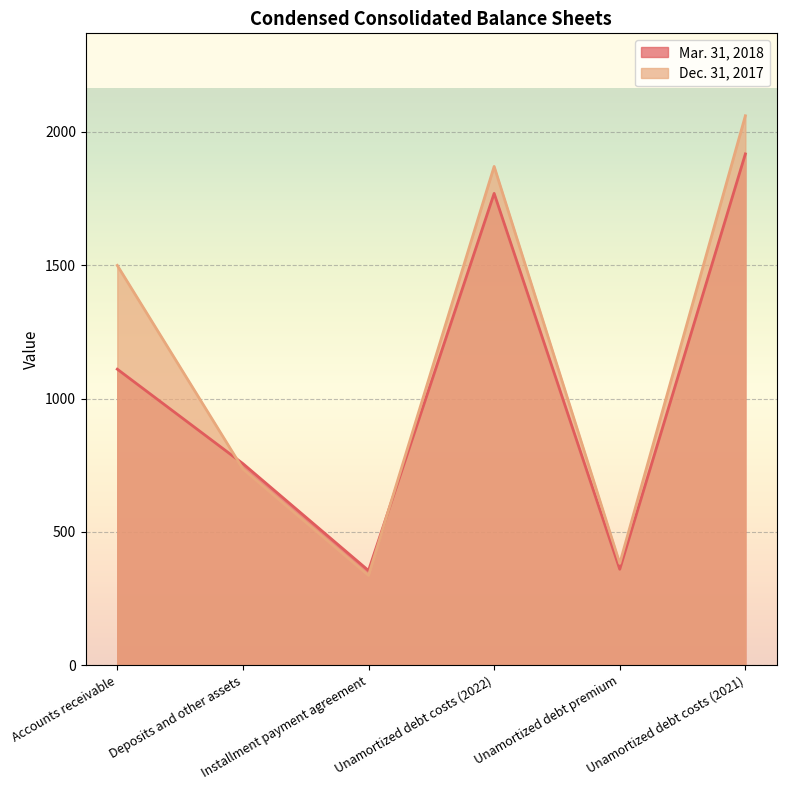

Where does the Dec. 31, 2017 series first go above 1499?

Unamortized debt costs (2022)